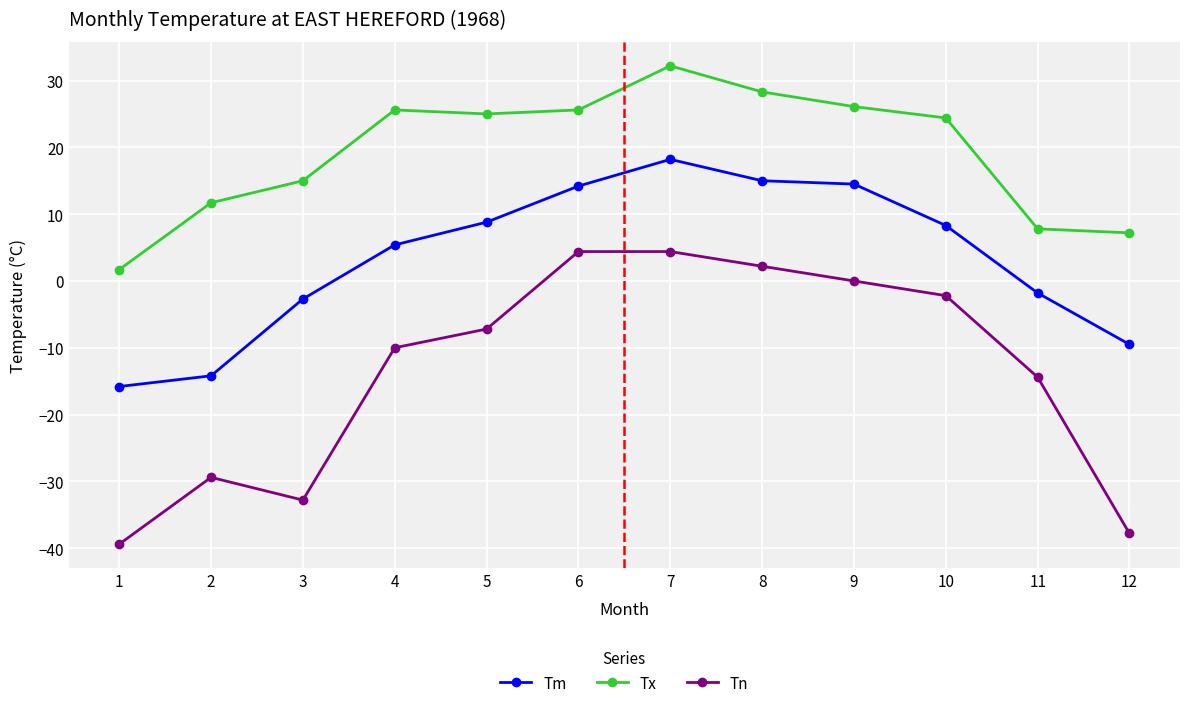

Between 6 and 12, which series saw the biggest shift?

Tn